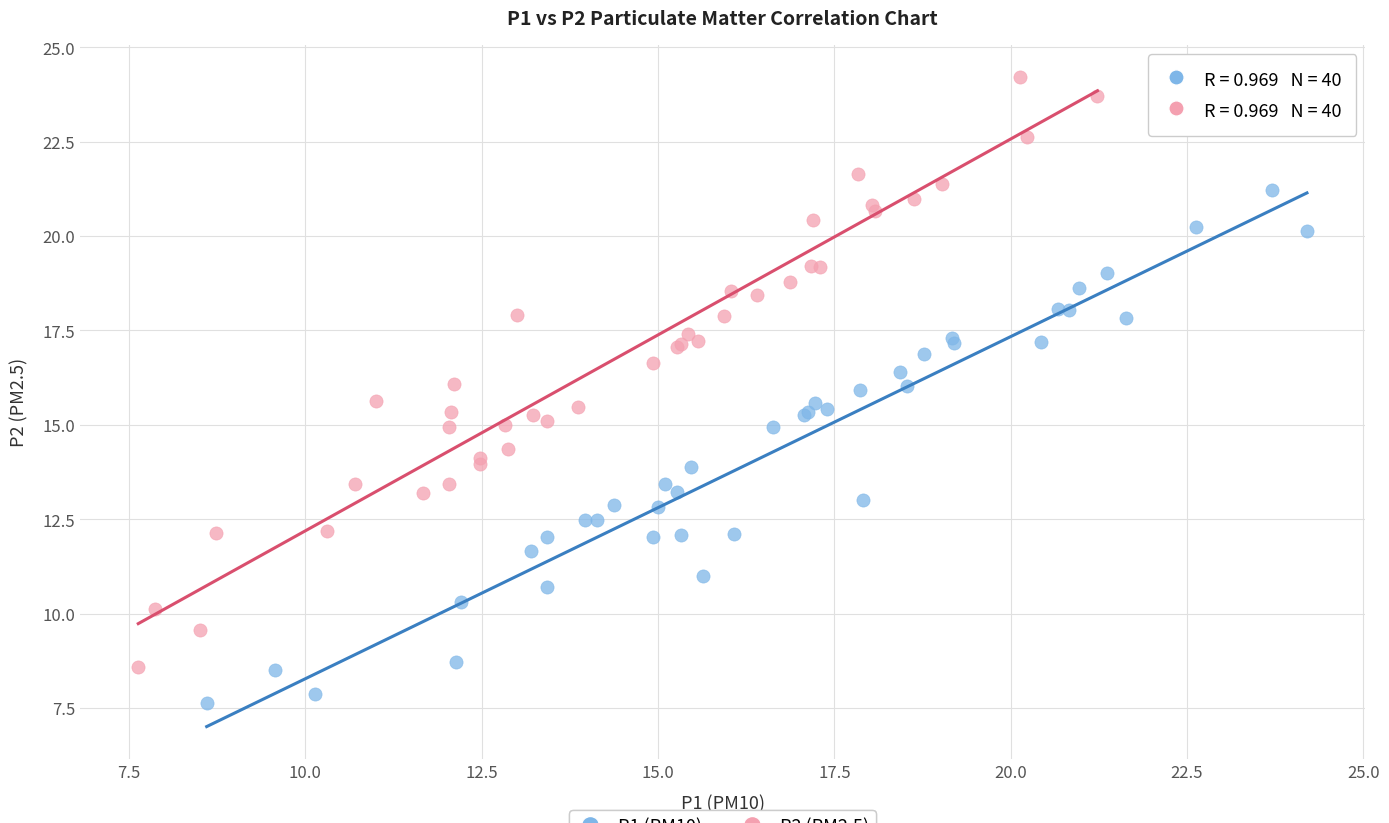

Which series contains the lowest Y value?

P1 (PM10)